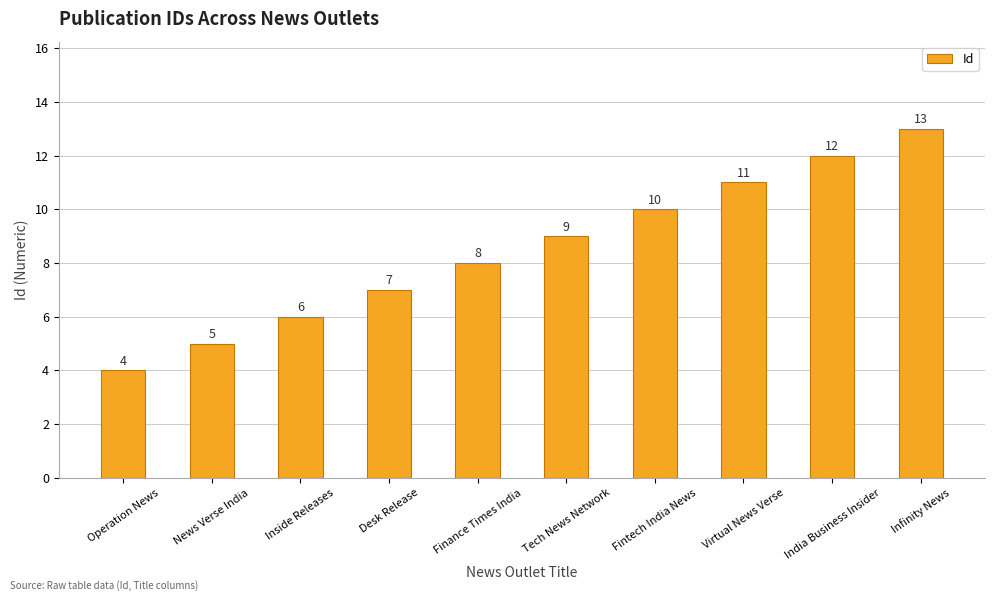

The chart shows a value of 10 at Fintech India News. True or false?

True